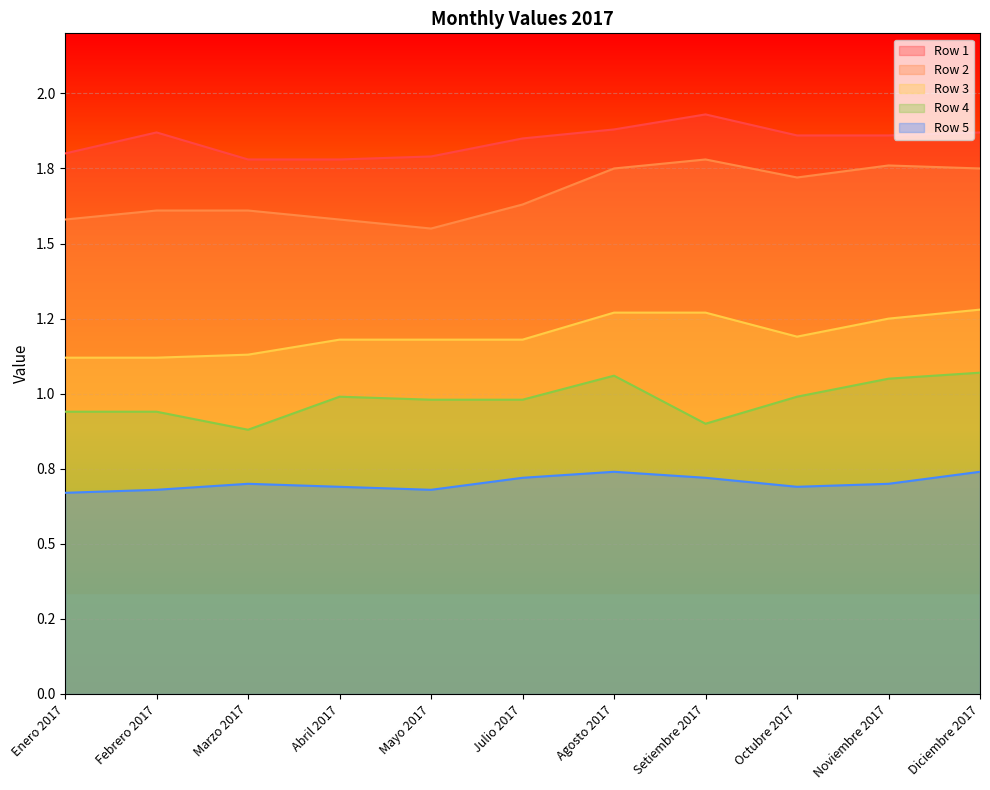

Reading left to right, extract all data points from this chart.

Row 1: 1.8	1.9	1.8	1.8	1.8	1.9	1.9	1.9	1.9	1.9	1.9
Row 2: 1.6	1.6	1.6	1.6	1.6	1.6	1.8	1.8	1.7	1.8	1.8
Row 3: 1.1	1.1	1.1	1.2	1.2	1.2	1.3	1.3	1.2	1.2	1.3
Row 4: 0.9	0.9	0.9	1.0	1.0	1.0	1.1	0.9	1.0	1.1	1.1
Row 5: 0.7	0.7	0.7	0.7	0.7	0.7	0.7	0.7	0.7	0.7	0.7